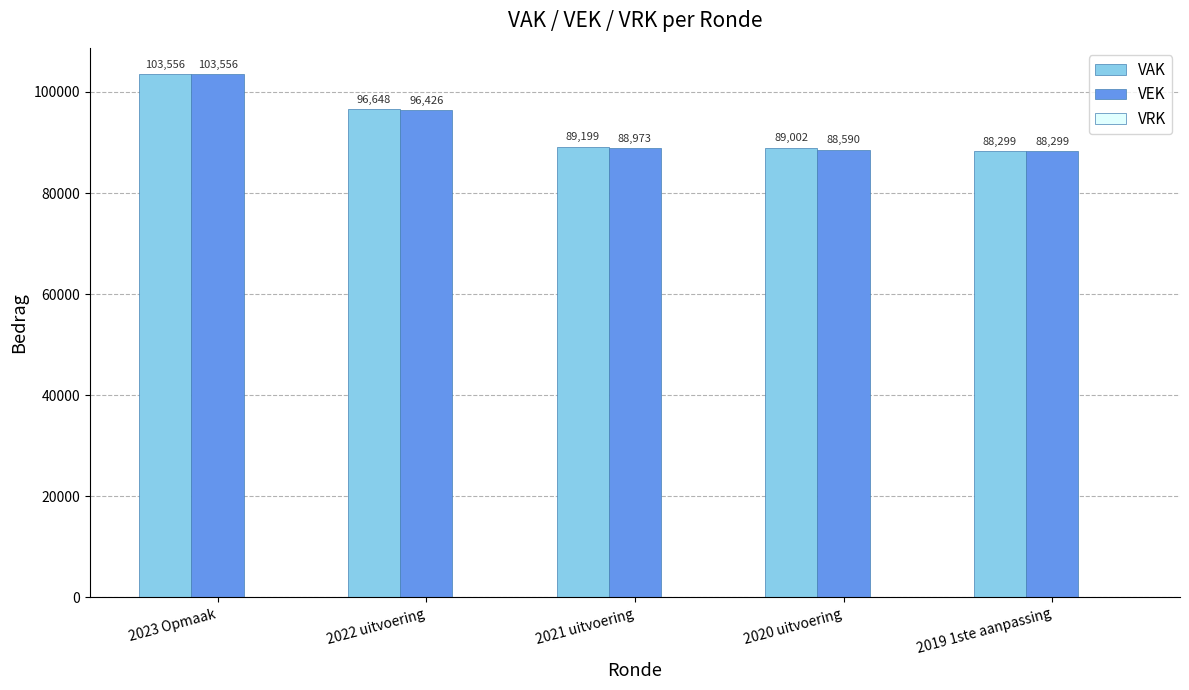

What is the average value of the VEK series?

93169